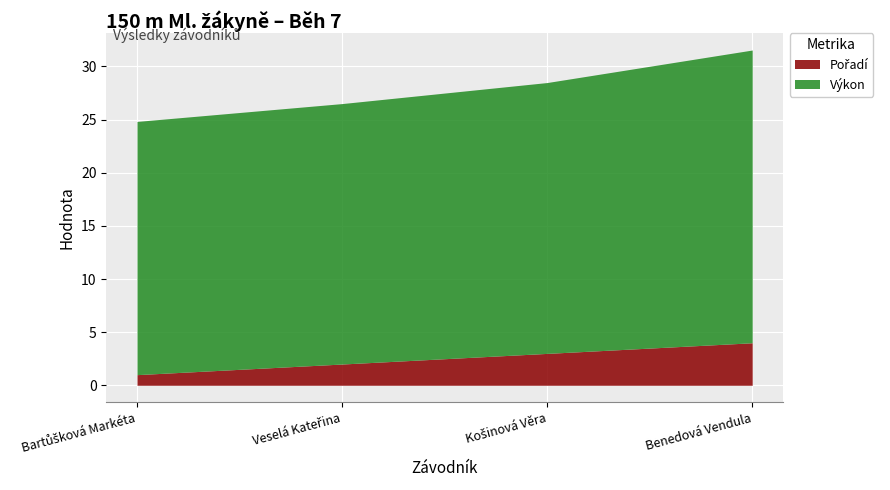

What is the highest value of the Výkon series?

27.6